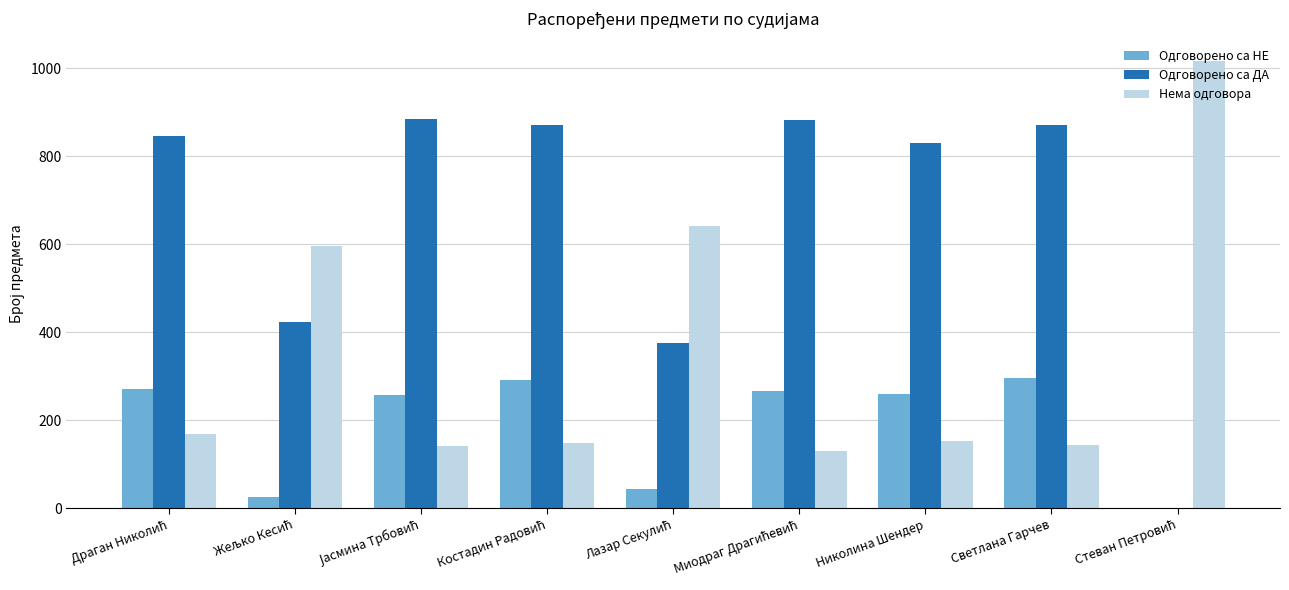

True or false: Одговорено са ДА has a value of 1282 at Николина Шендер.

False